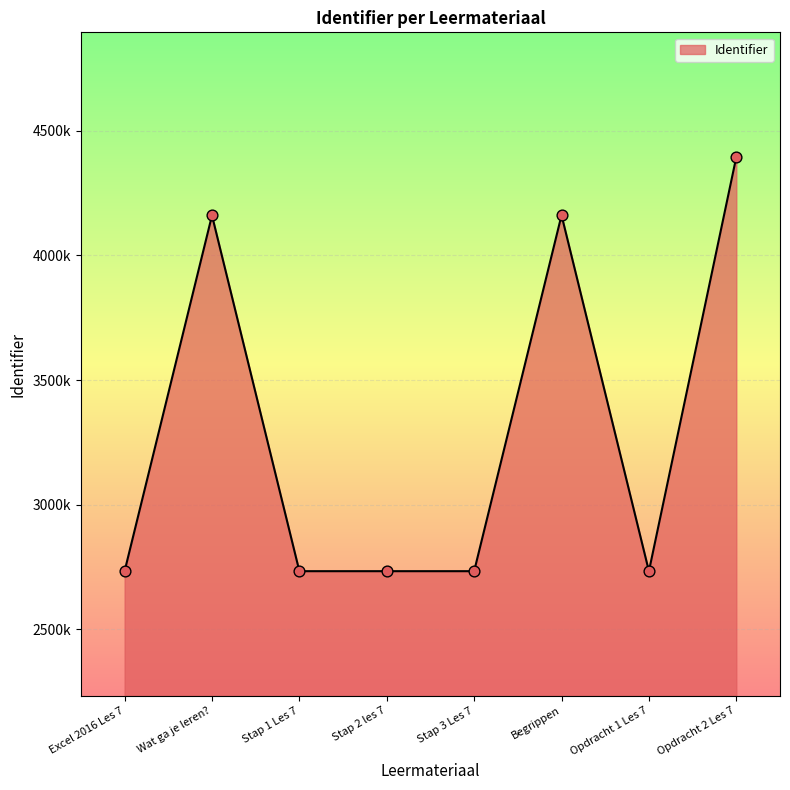

Which has a higher value, Excel 2016 Les 7 or Opdracht 2 Les 7?

Opdracht 2 Les 7